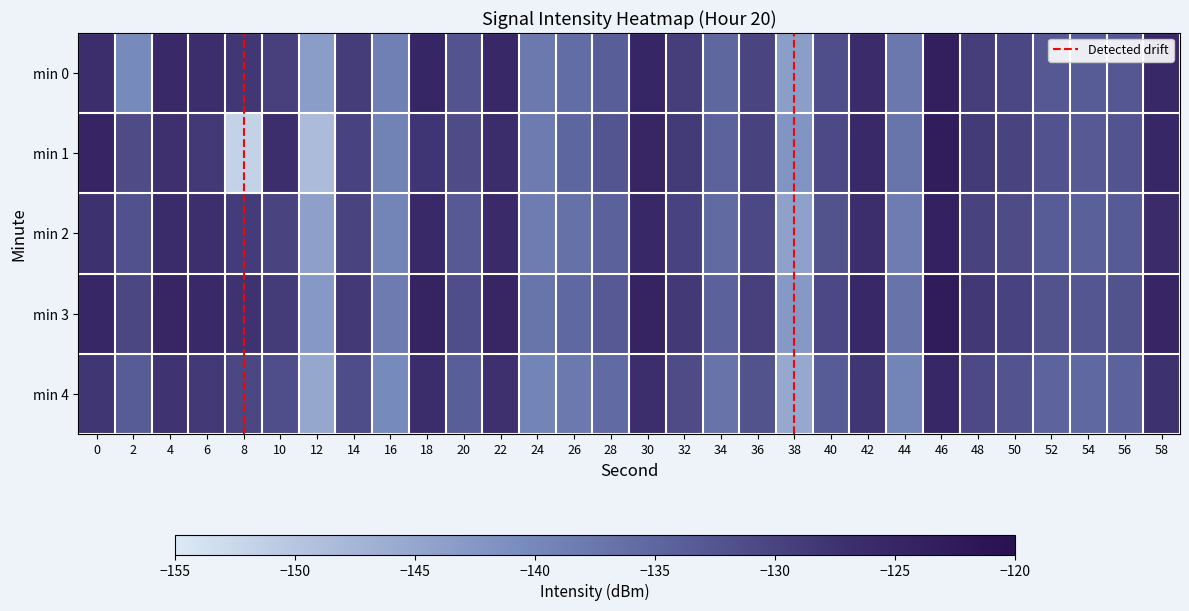

How many series are shown in this chart?

5